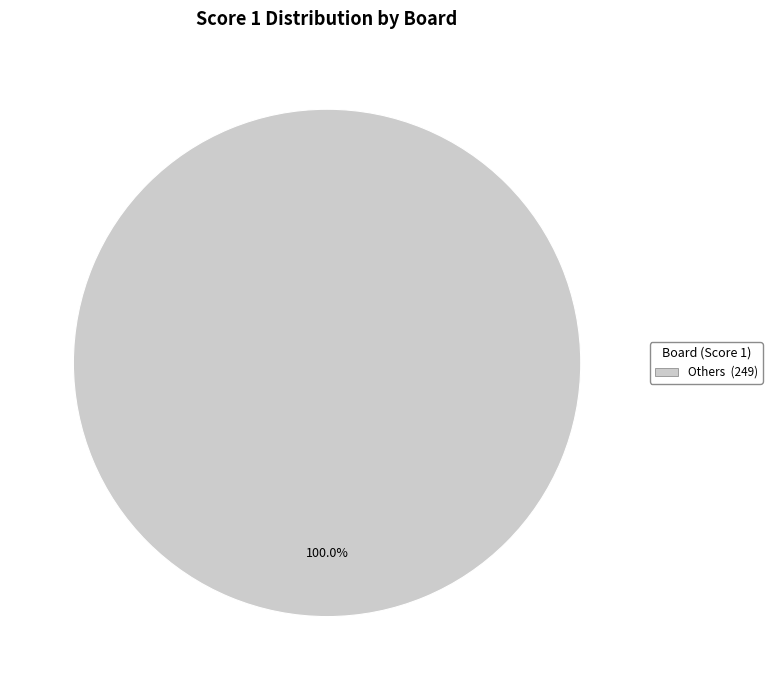

Does any single category account for the majority?

Yes